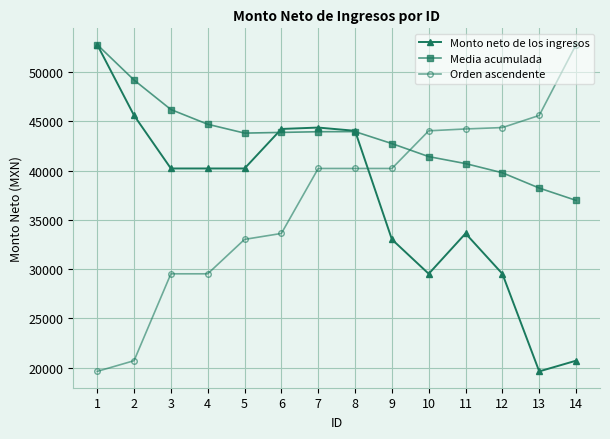

How many data points in Monto neto de los ingresos are above 40206?

8